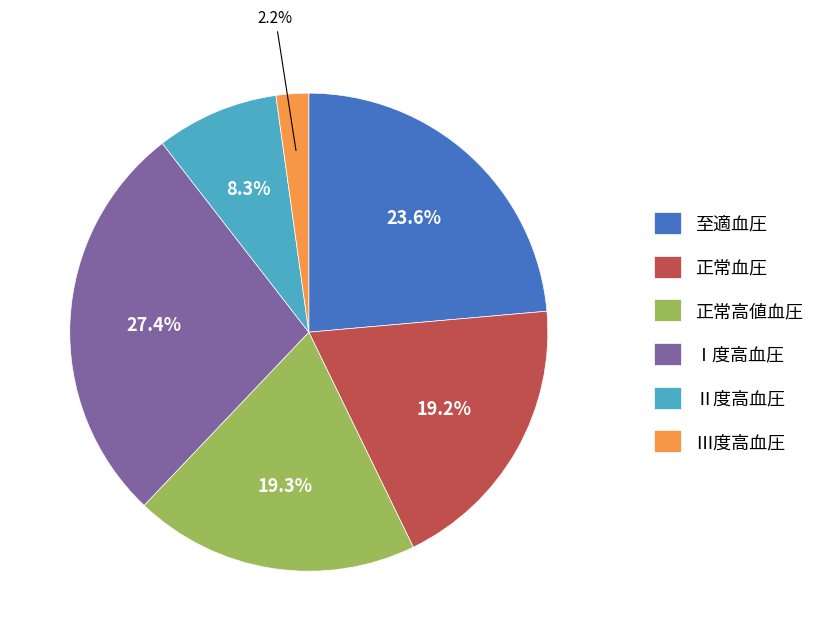

What percentage is the Ⅰ度高血圧 slice, to the nearest percent?

27%